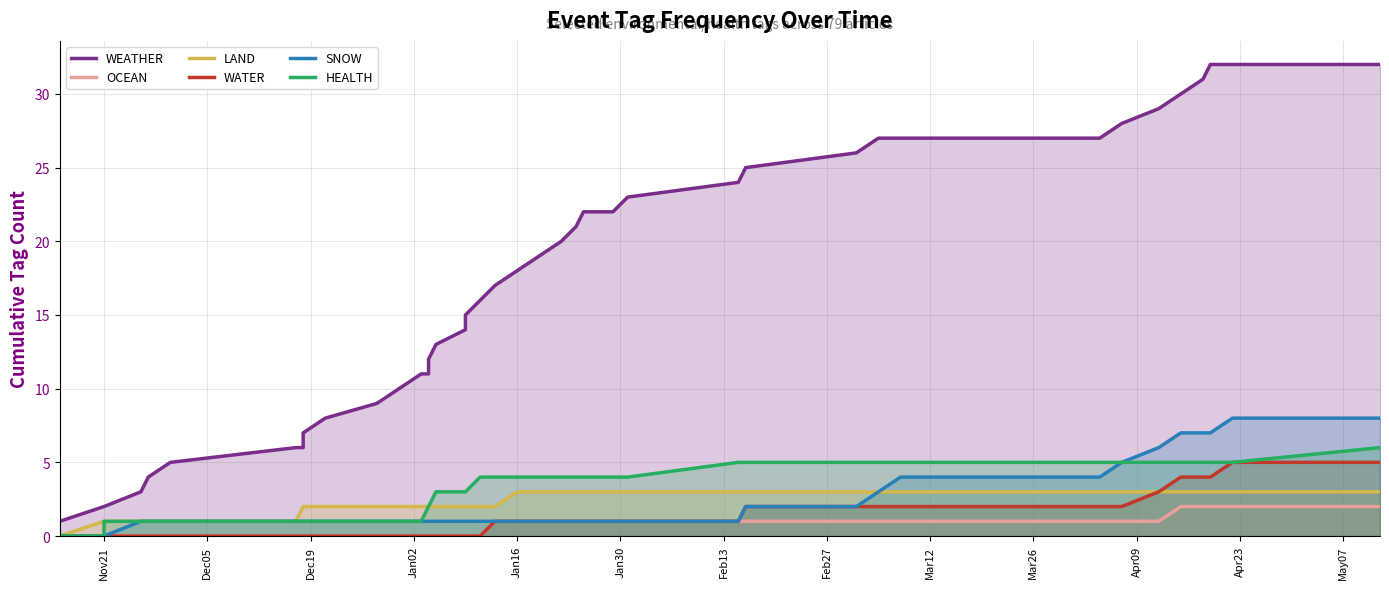

List the series in order of their peak value, highest first.

WEATHER, SNOW, HEALTH, WATER, LAND, OCEAN